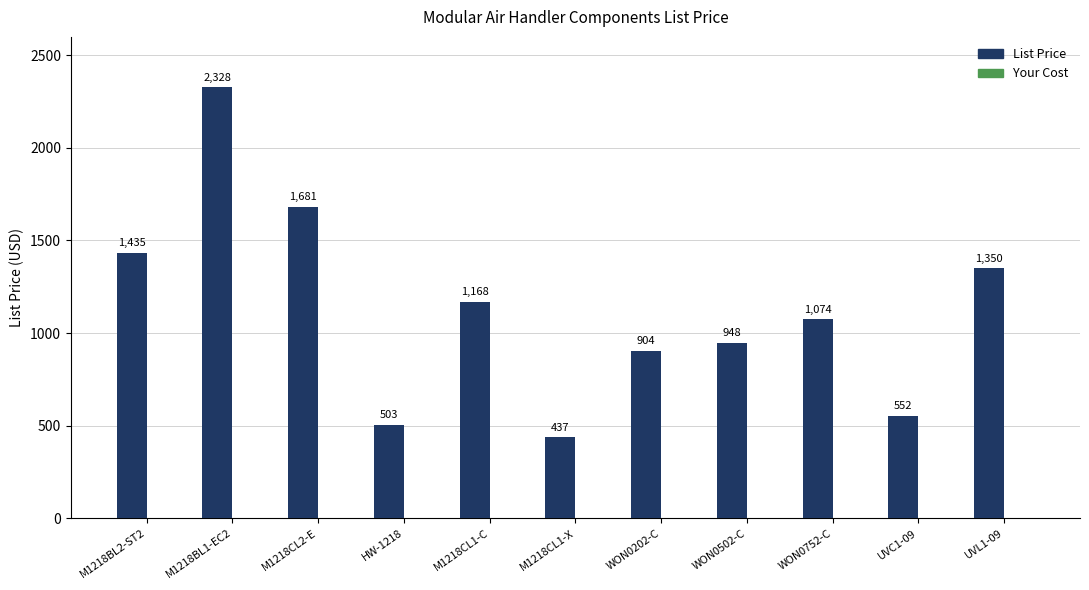

What is the change in value from M1218BL2-ST2 to M1218BL1-EC2?

+893.0